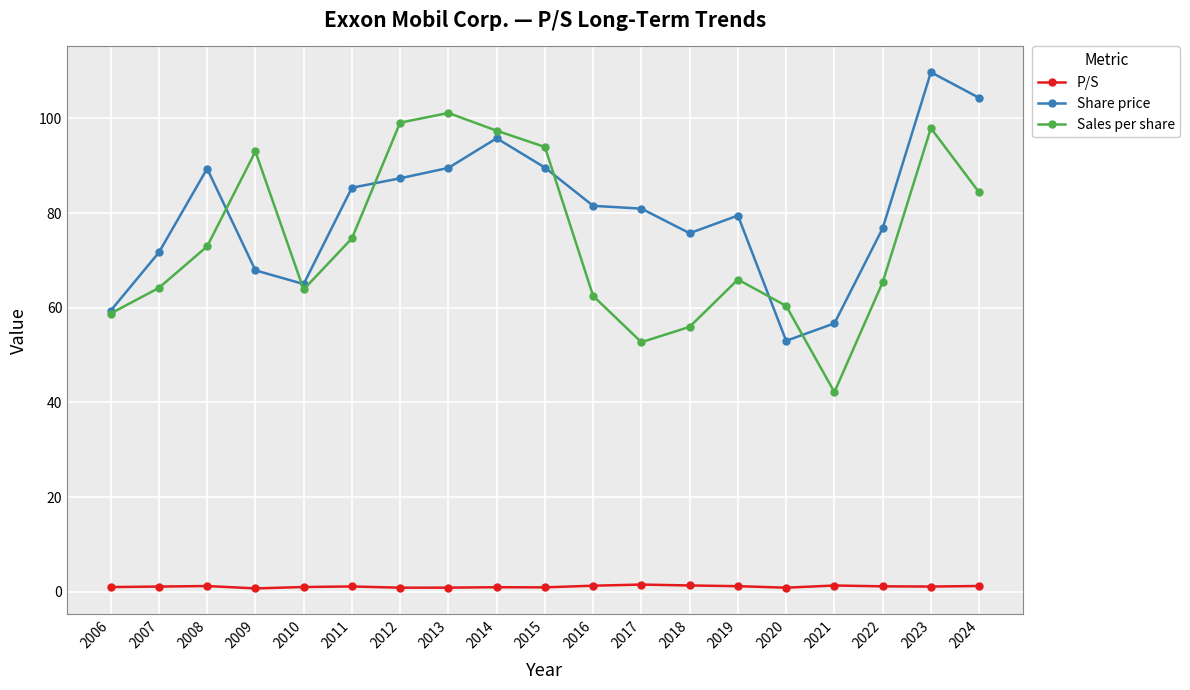

Is the value of Sales per share at 2008 greater than the value of Share price at 2011?

No